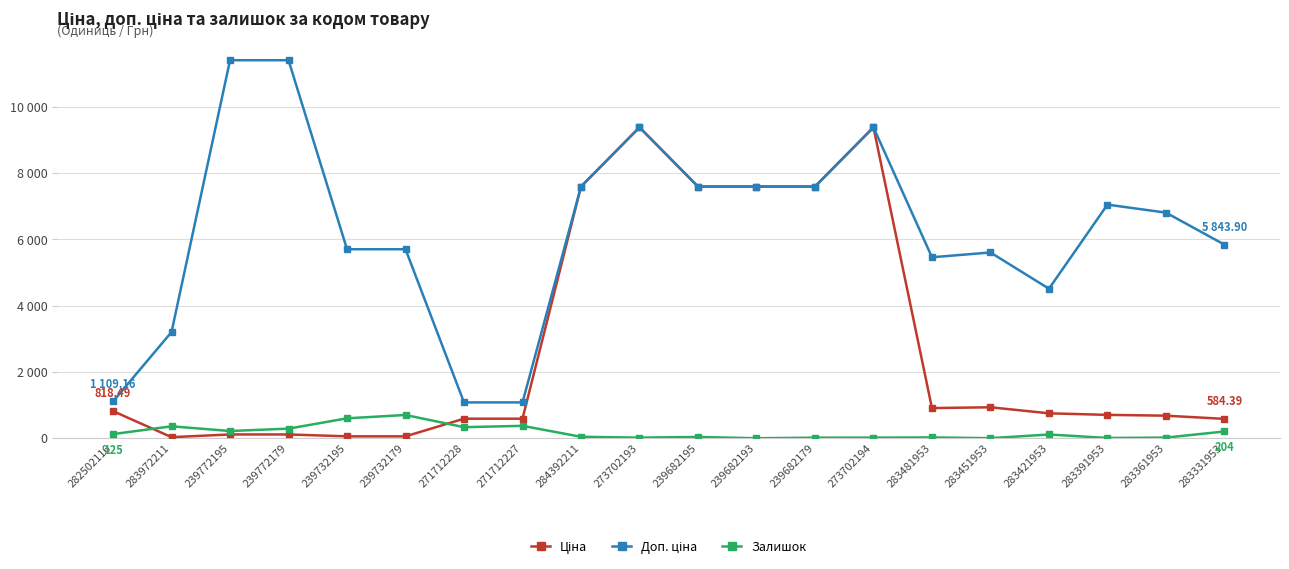

Rank the series by their average value, from lowest to highest.

Залишок, Ціна, Доп. ціна